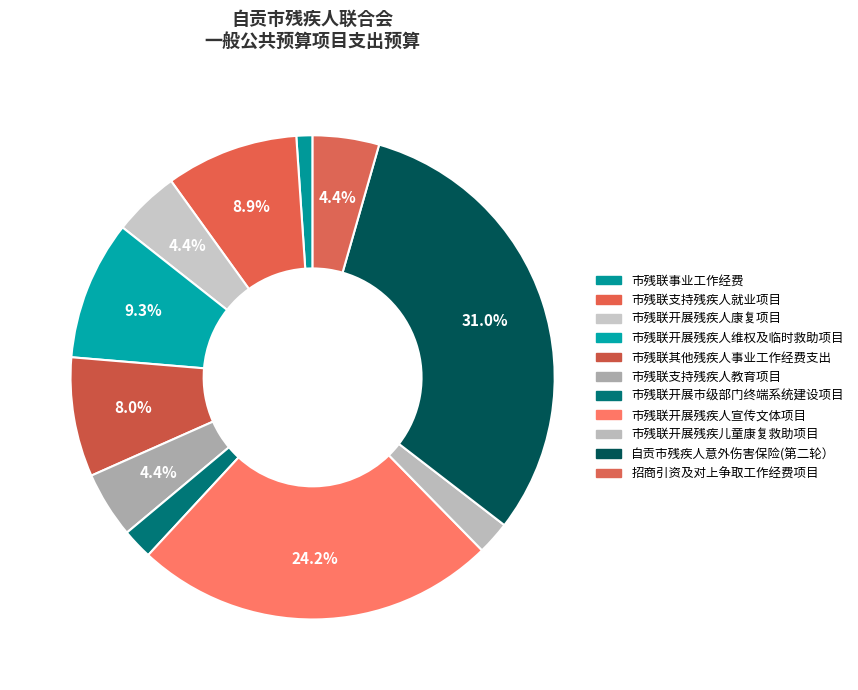

To the nearest percent, what portion does 市残联其他残疾人事业工作经费支出 represent?

8%